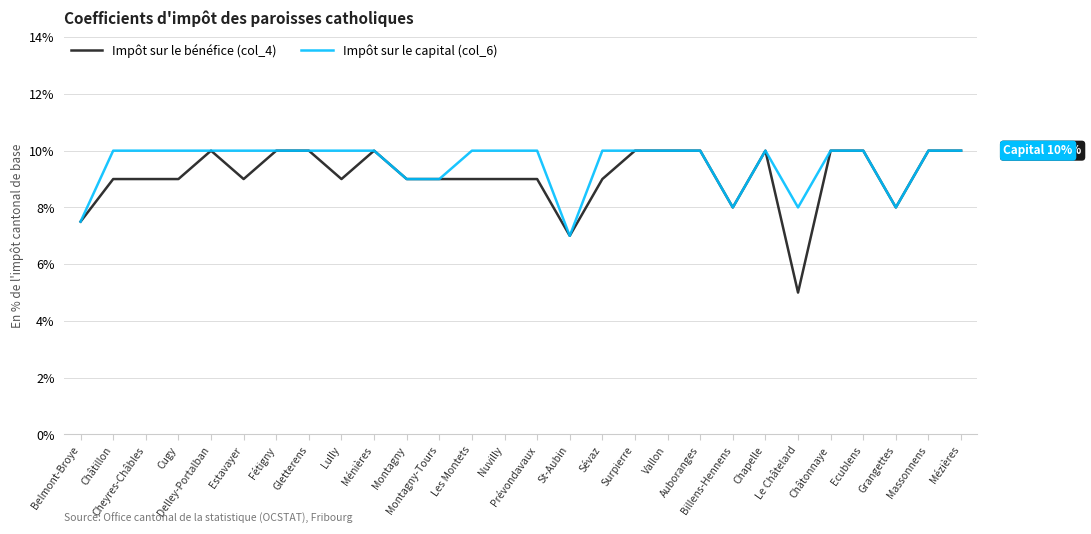

Reading left to right, extract all data points from this chart.

Impôt sur le bénéfice (col_4): 7.5	9.0	9.0	9.0	10.0	9.0	10.0	10.0	9.0	10.0	9.0	9.0	9.0	9.0	9.0	7.0	9.0	10.0	10.0	10.0	8.0	10.0	5.0	10.0	10.0	8.0	10.0	10.0
Impôt sur le capital (col_6): 7.5	10.0	10.0	10.0	10.0	10.0	10.0	10.0	10.0	10.0	9.0	9.0	10.0	10.0	10.0	7.0	10.0	10.0	10.0	10.0	8.0	10.0	8.0	10.0	10.0	8.0	10.0	10.0